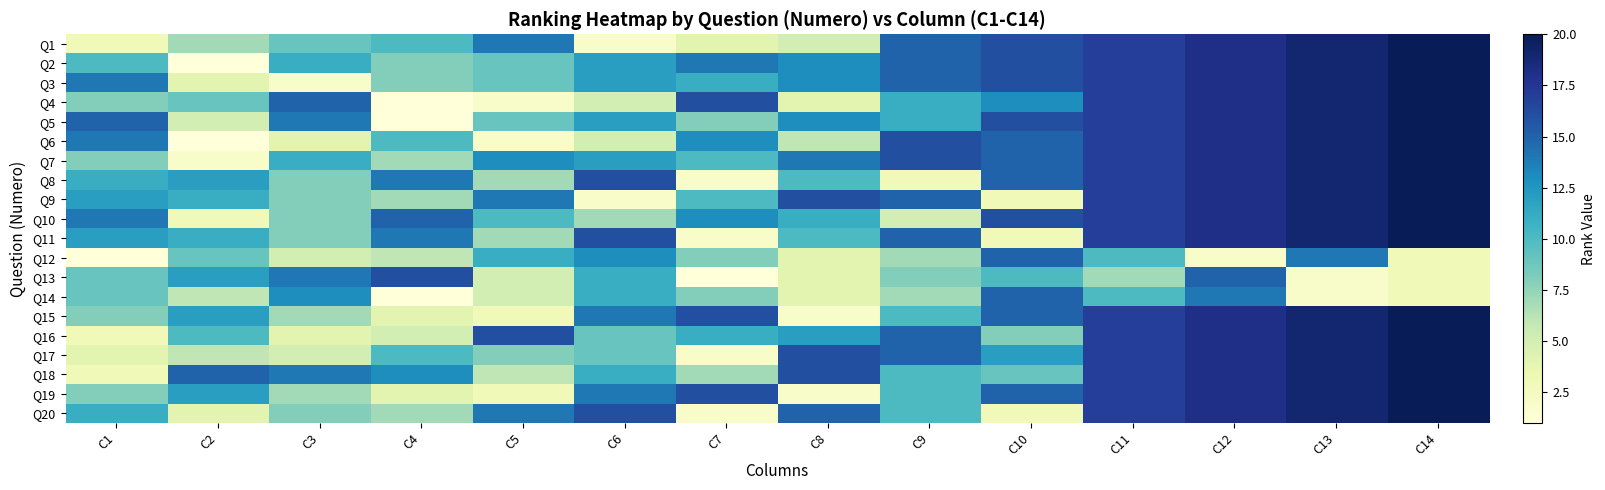

Reading left to right, extract all data points from this chart.

Q1: C1=3	C2=7	C3=9	C4=10	C5=14	C6=2	C7=4	C8=5	C9=15	C10=16	C11=17	C12=18	C13=19	C14=20
Q2: C1=10	C2=1	C3=11	C4=8	C5=9	C6=12	C7=14	C8=13	C9=15	C10=16	C11=17	C12=18	C13=19	C14=20
Q3: C1=14	C2=4	C3=2	C4=8	C5=9	C6=12	C7=11	C8=13	C9=15	C10=16	C11=17	C12=18	C13=19	C14=20
Q4: C1=8	C2=9	C3=15	C4=1	C5=2	C6=5	C7=16	C8=4	C9=11	C10=13	C11=17	C12=18	C13=19	C14=20
Q5: C1=15	C2=5	C3=14	C4=1	C5=9	C6=12	C7=8	C8=13	C9=11	C10=16	C11=17	C12=18	C13=19	C14=20
Q6: C1=14	C2=1	C3=4	C4=10	C5=2	C6=5	C7=13	C8=6	C9=16	C10=15	C11=17	C12=18	C13=19	C14=20
Q7: C1=8	C2=2	C3=11	C4=7	C5=13	C6=12	C7=10	C8=14	C9=16	C10=15	C11=17	C12=18	C13=19	C14=20
Q8: C1=11	C2=12	C3=8	C4=14	C5=7	C6=16	C7=2	C8=10	C9=3	C10=15	C11=17	C12=18	C13=19	C14=20
Q9: C1=12	C2=11	C3=8	C4=7	C5=14	C6=2	C7=10	C8=16	C9=15	C10=3	C11=17	C12=18	C13=19	C14=20
Q10: C1=14	C2=3	C3=8	C4=15	C5=10	C6=7	C7=13	C8=11	C9=5	C10=16	C11=17	C12=18	C13=19	C14=20
Q11: C1=12	C2=11	C3=8	C4=14	C5=7	C6=16	C7=2	C8=10	C9=15	C10=3	C11=17	C12=18	C13=19	C14=20
Q12: C1=1	C2=9	C3=5	C4=6	C5=11	C6=13	C7=8	C8=4	C9=7	C10=15	C11=10	C12=2	C13=14	C14=3
Q13: C1=9	C2=12	C3=14	C4=16	C5=5	C6=11	C7=1	C8=4	C9=8	C10=10	C11=7	C12=15	C13=2	C14=3
Q14: C1=9	C2=6	C3=13	C4=1	C5=5	C6=11	C7=8	C8=4	C9=7	C10=15	C11=10	C12=14	C13=2	C14=3
Q15: C1=8	C2=12	C3=7	C4=4	C5=3	C6=14	C7=16	C8=2	C9=10	C10=15	C11=17	C12=18	C13=19	C14=20
Q16: C1=3	C2=10	C3=4	C4=5	C5=16	C6=9	C7=11	C8=12	C9=15	C10=8	C11=17	C12=18	C13=19	C14=20
Q17: C1=4	C2=6	C3=5	C4=10	C5=8	C6=9	C7=2	C8=16	C9=15	C10=12	C11=17	C12=18	C13=19	C14=20
Q18: C1=3	C2=15	C3=14	C4=13	C5=6	C6=11	C7=7	C8=16	C9=10	C10=9	C11=17	C12=18	C13=19	C14=20
Q19: C1=8	C2=12	C3=7	C4=4	C5=3	C6=14	C7=16	C8=2	C9=10	C10=15	C11=17	C12=18	C13=19	C14=20
Q20: C1=11	C2=4	C3=8	C4=7	C5=14	C6=16	C7=2	C8=15	C9=10	C10=3	C11=17	C12=18	C13=19	C14=20